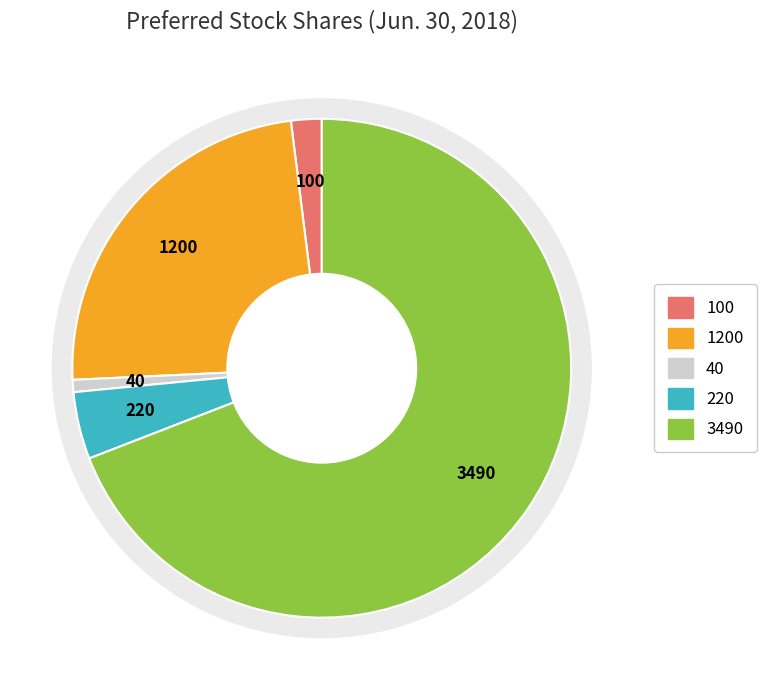

Which has a higher value, Series C shares issued or Series E shares issued?

Series E shares issued